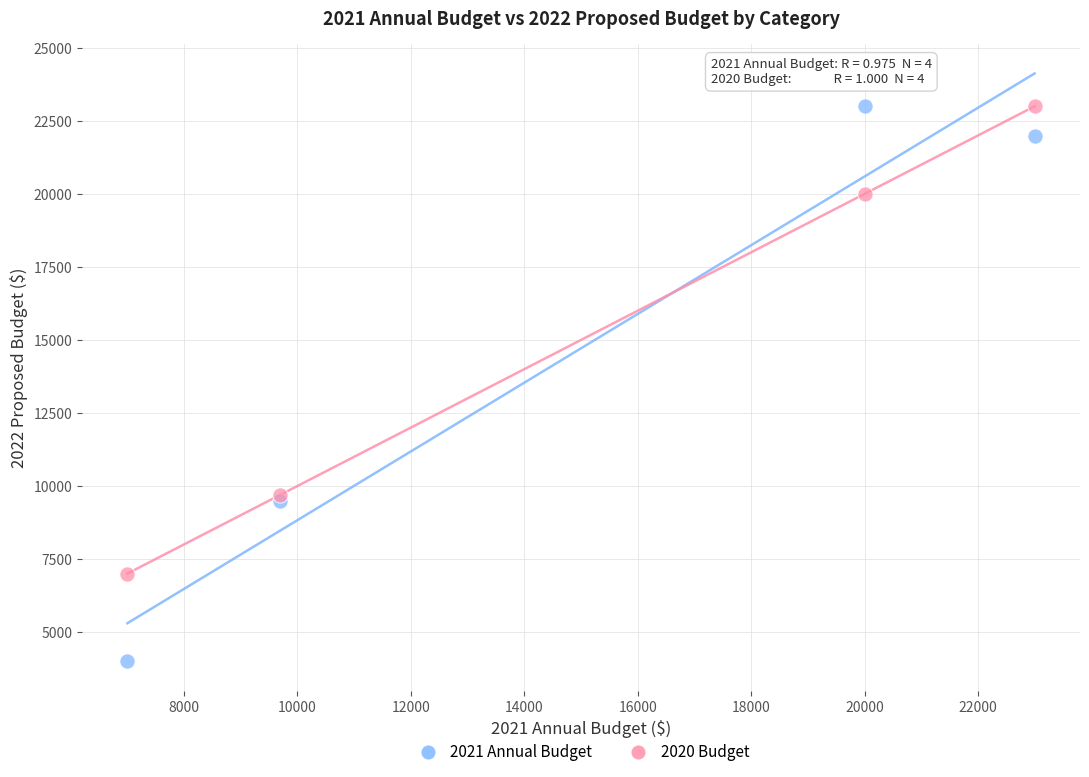

What is the X range (max minus min) for the scatter plot?

16000